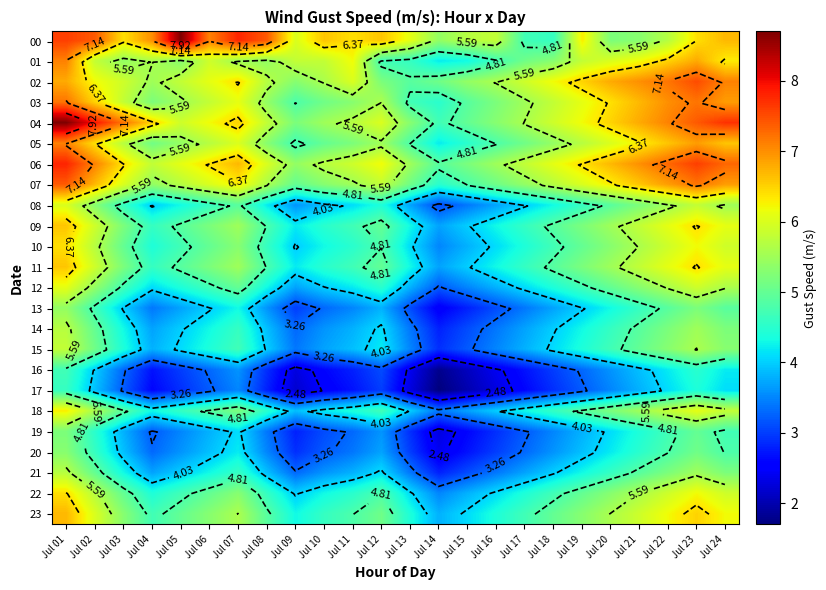

At which label does 22 reach its peak?

Jul 01